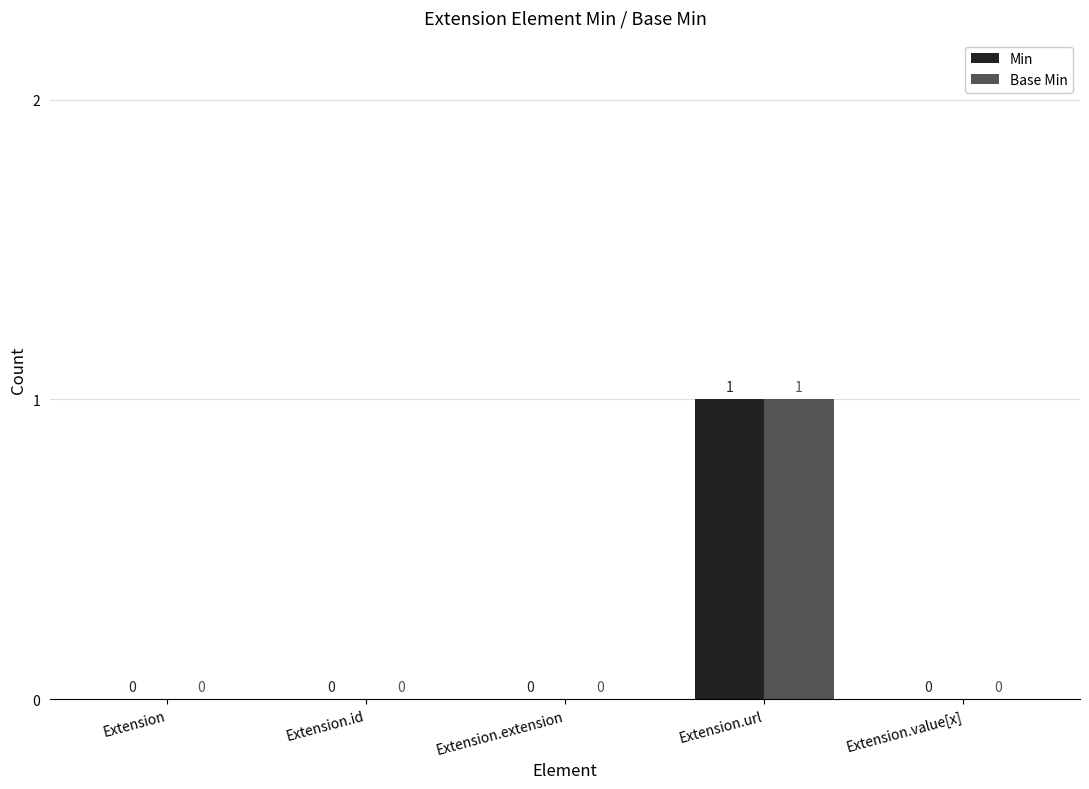

Reading left to right, what are all the values shown in this chart?

Min: Extension=0	Extension.id=0	Extension.extension=0	Extension.url=1	Extension.value[x]=0
Base Min: Extension=0	Extension.id=0	Extension.extension=0	Extension.url=1	Extension.value[x]=0